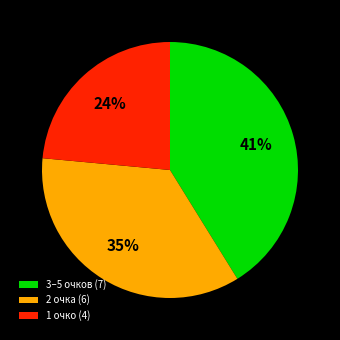

What is the largest slice in the pie chart?

3–5 очков (7)